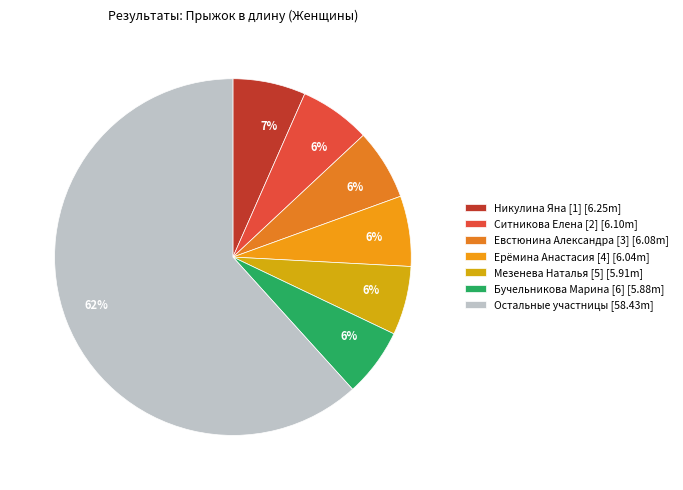

How many segments does this pie chart have?

7